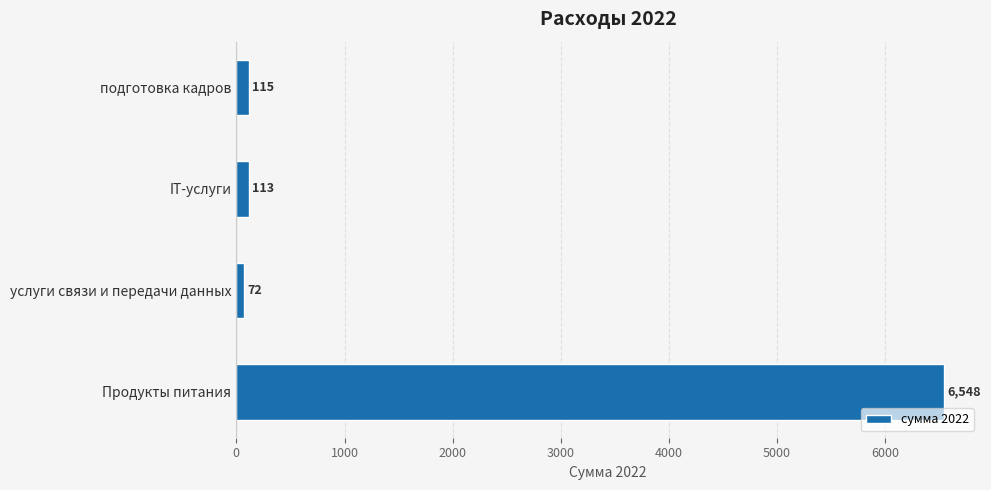

Which label corresponds to the smallest value in the chart?

услуги связи и передачи данных